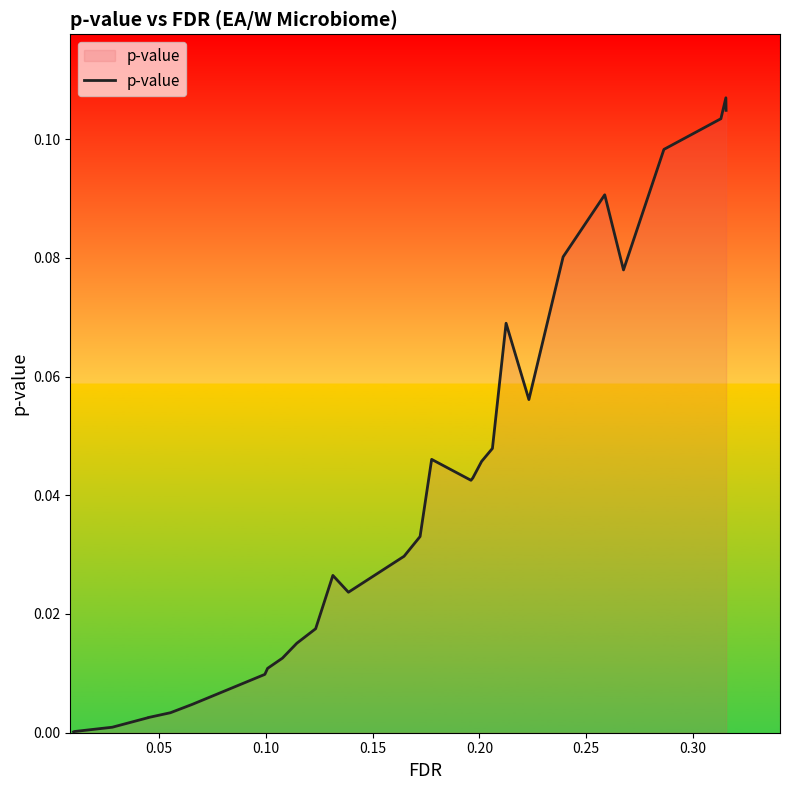

What is the maximum value shown in the chart?

0.1